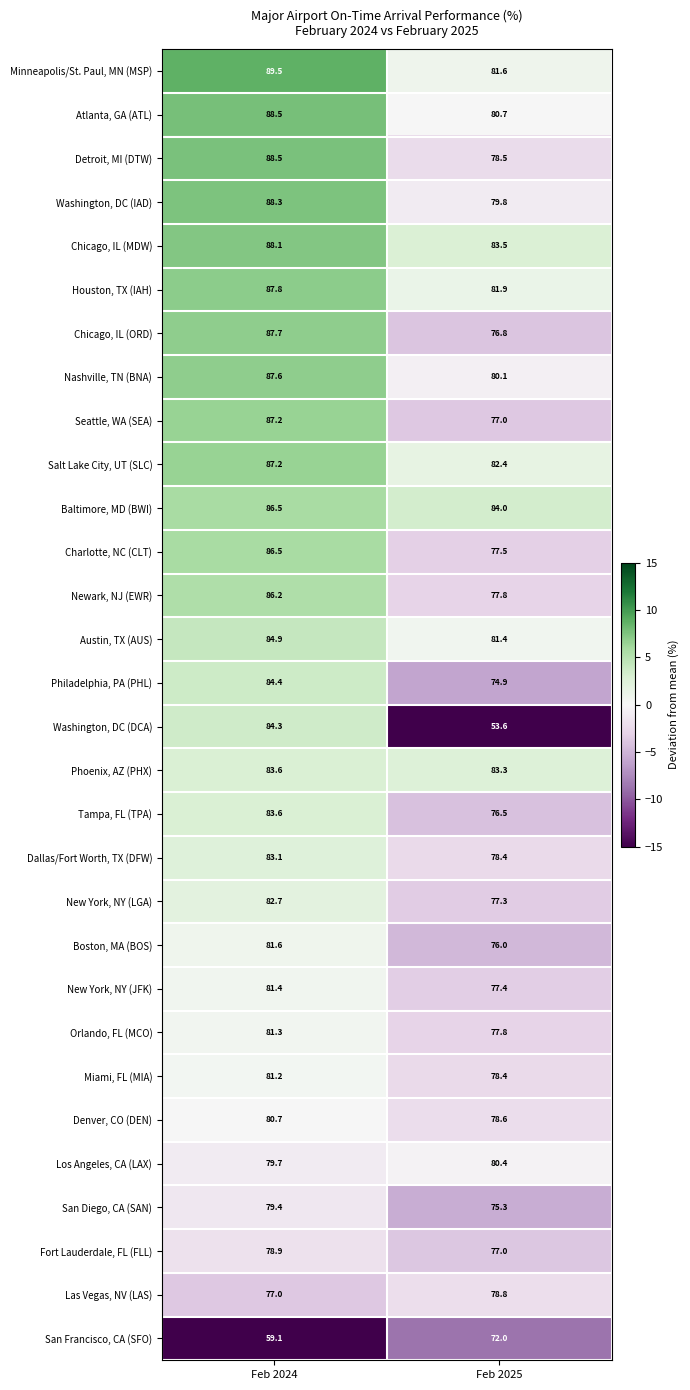

Rank the categories by New York, NY (LGA) value from highest to lowest.

Feb 2024, Feb 2025